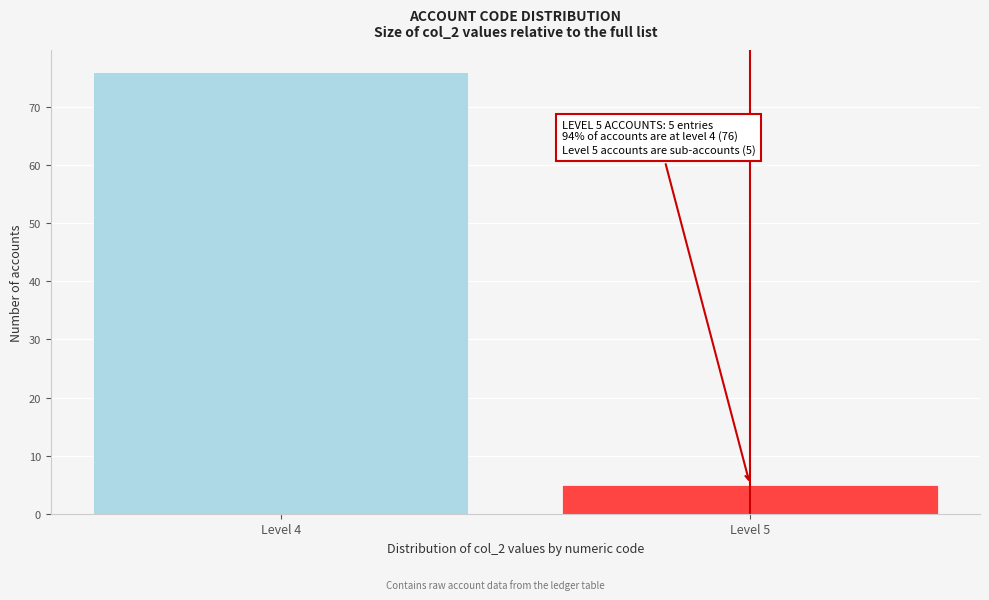

Reading left to right, extract all data points from this chart.

Level 4=76	Level 5=5